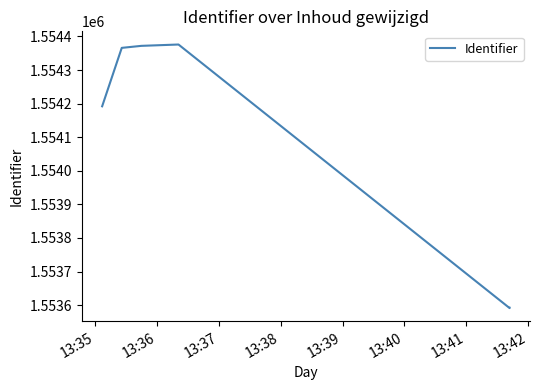

What is the value of the 4th point from the left?

1554376